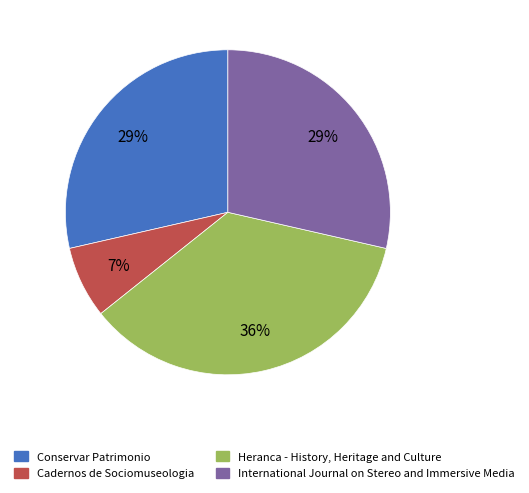

Which category has the smallest portion of the pie?

Cadernos de Sociomuseologia